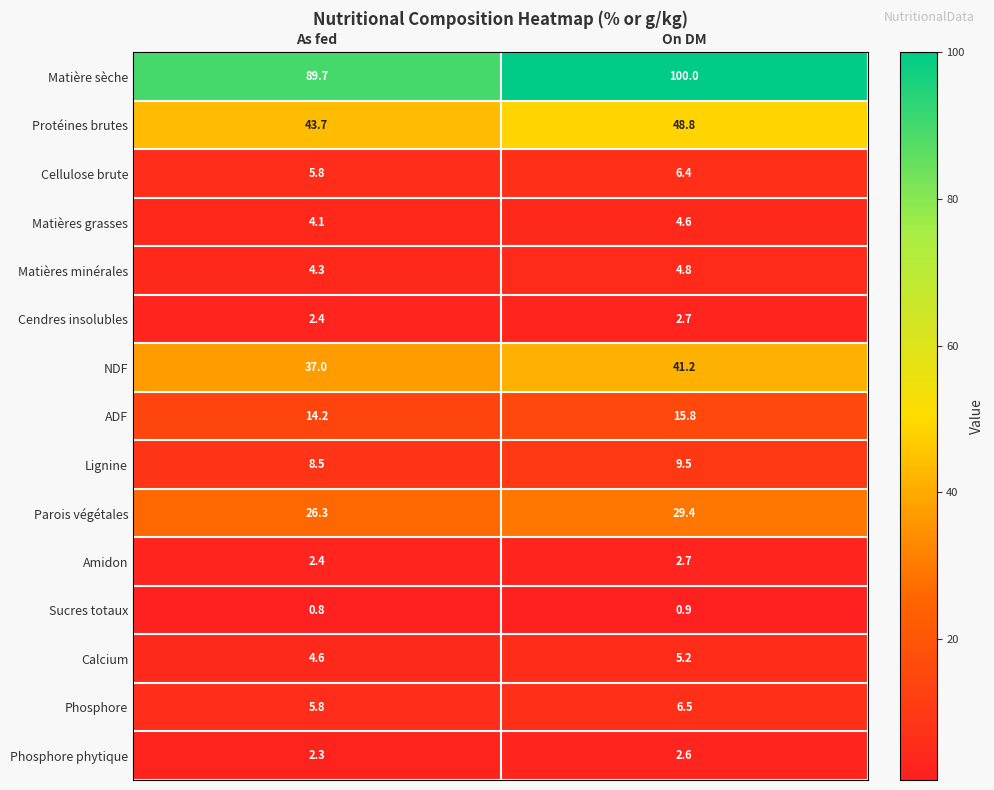

Which series has the largest total across all categories?

Matière sèche